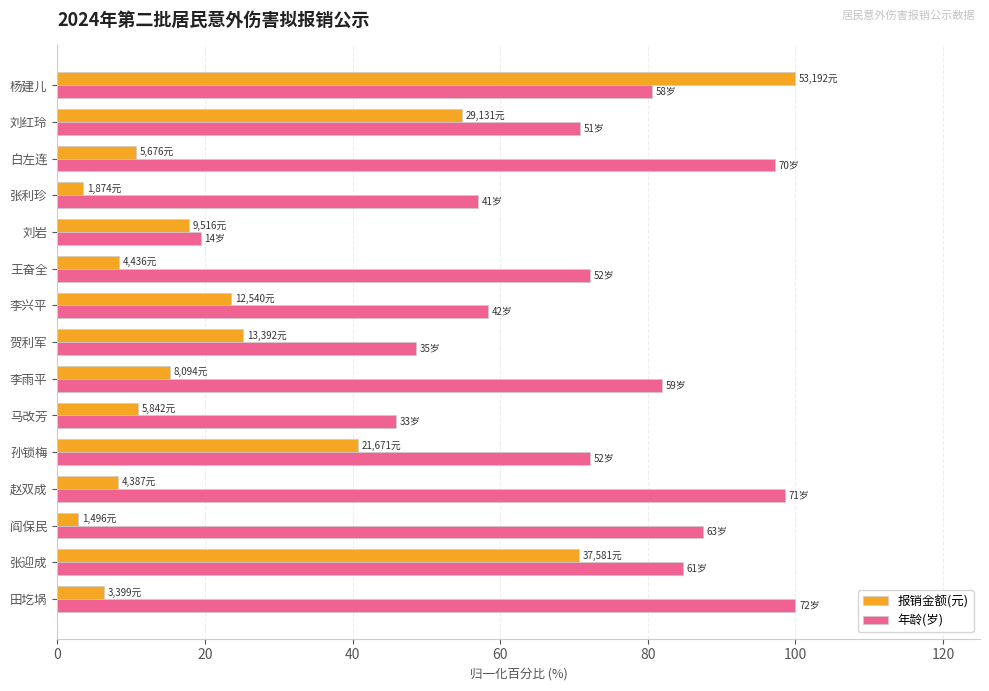

Which series has the widest spread of values?

报销金额(元)